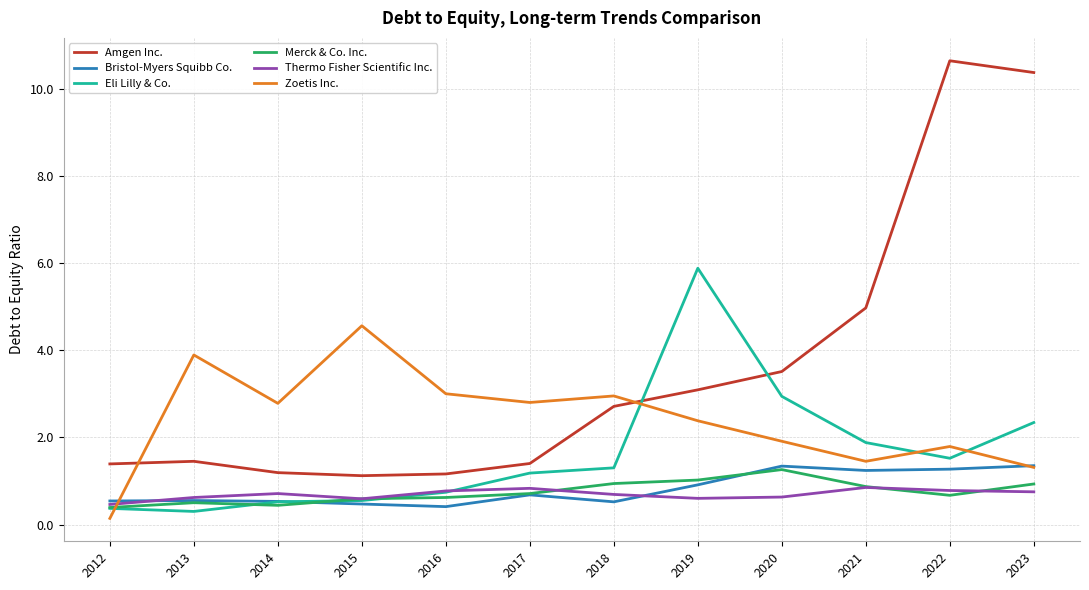

What is the sum of all Eli Lilly & Co. values?

19.5